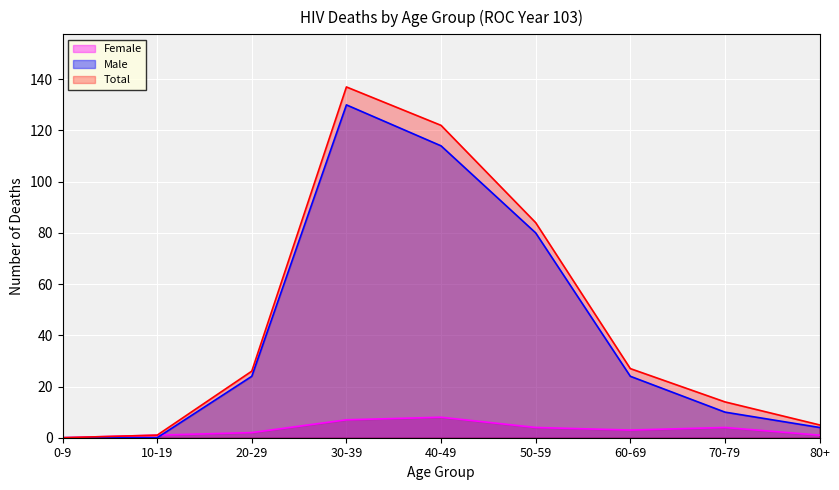

At which label is Male closest to 65?

50-59